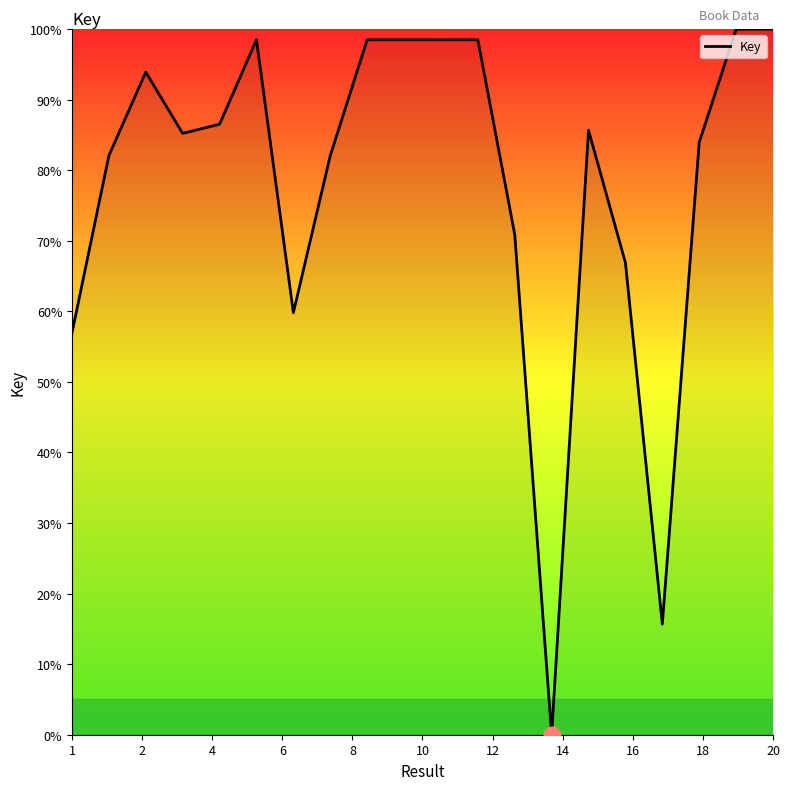

What is the difference between the maximum and minimum values?

100.0